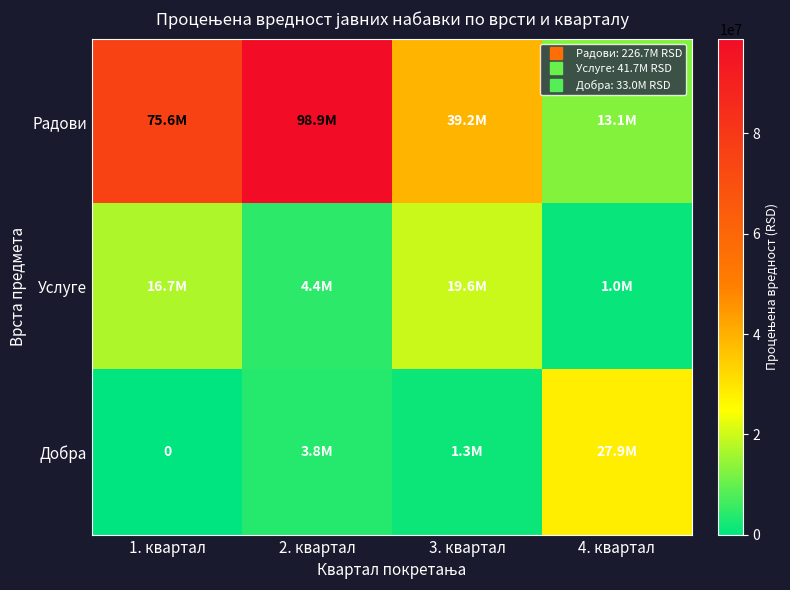

What is the lowest value of the Услуге series?

1000000